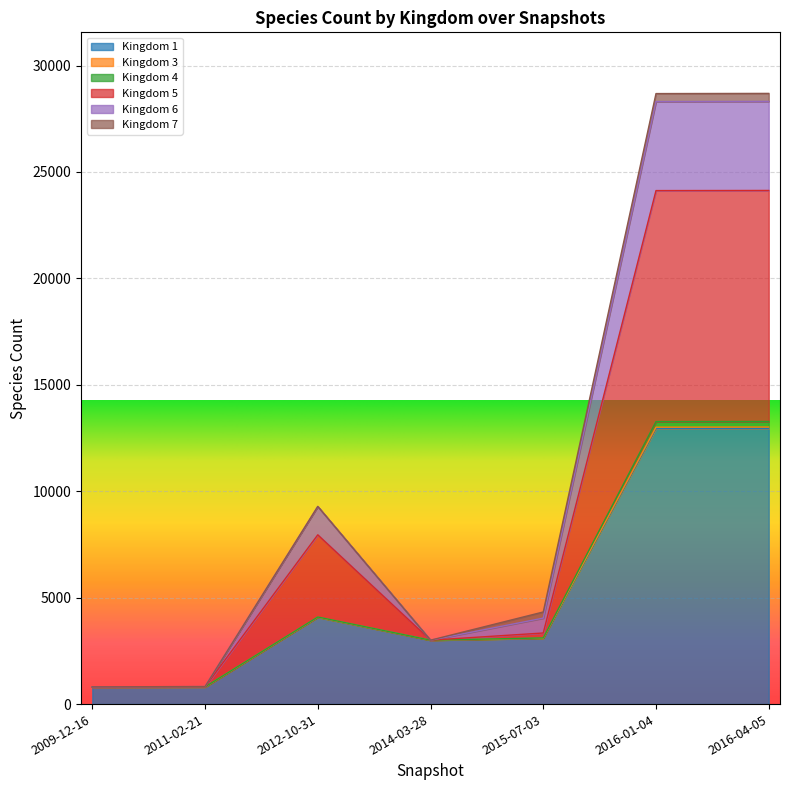

What is the sum of all 1 values?

37666